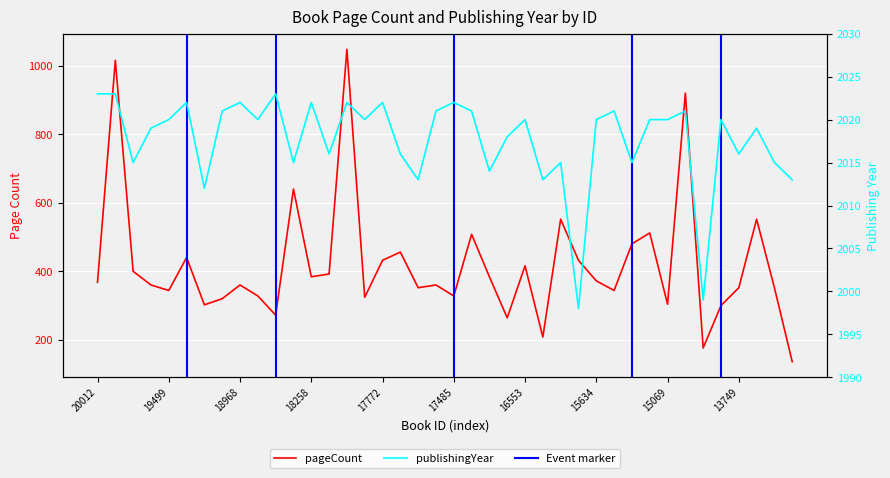

Between 35 and 10, which is larger?

35